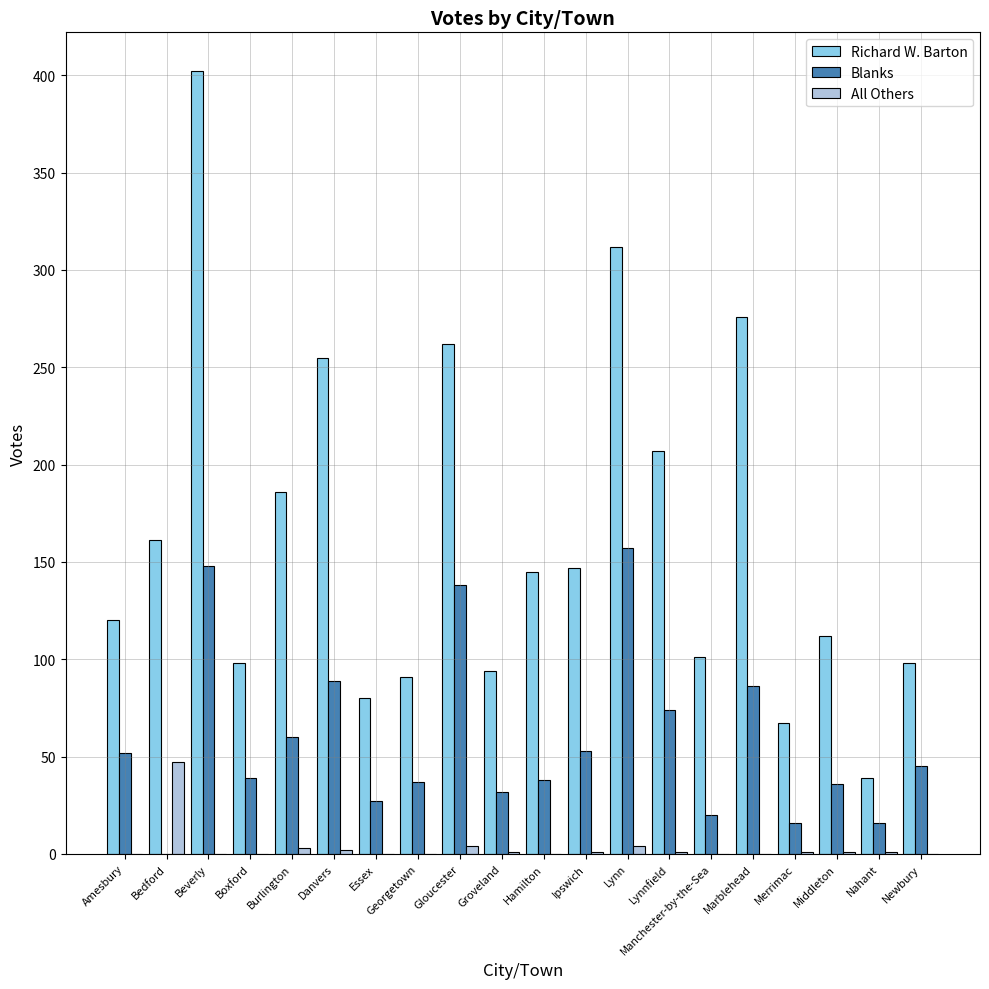

Is it true that Blanks equals 70 at Newbury?

False